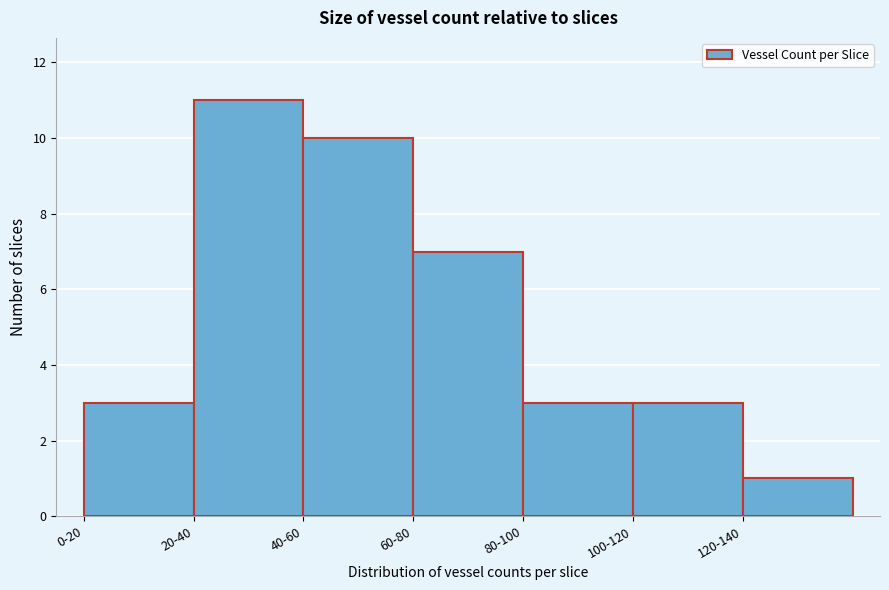

Reading left to right, list all the values displayed in this chart.

3	11	10	7	3	3	1